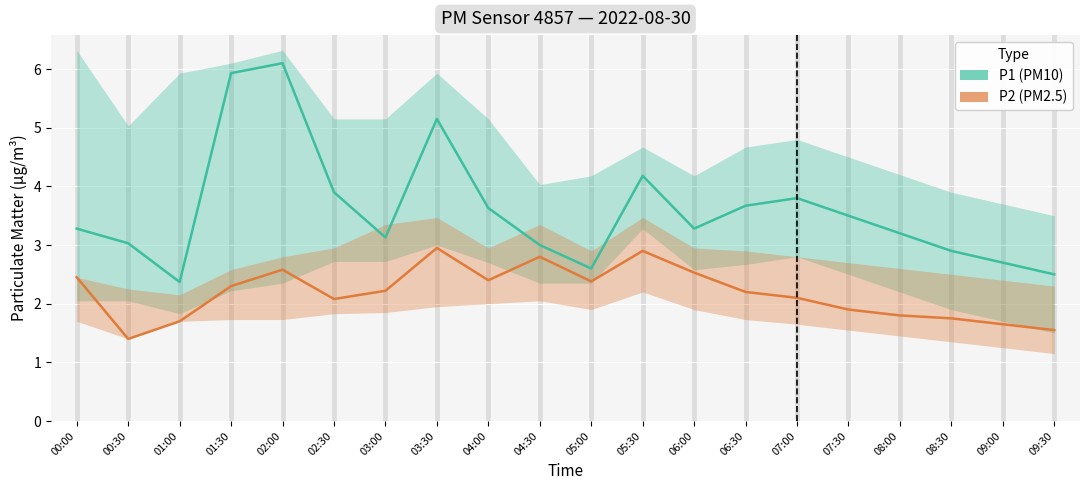

What is the average value of the P2 (PM2.5) series?

2.2